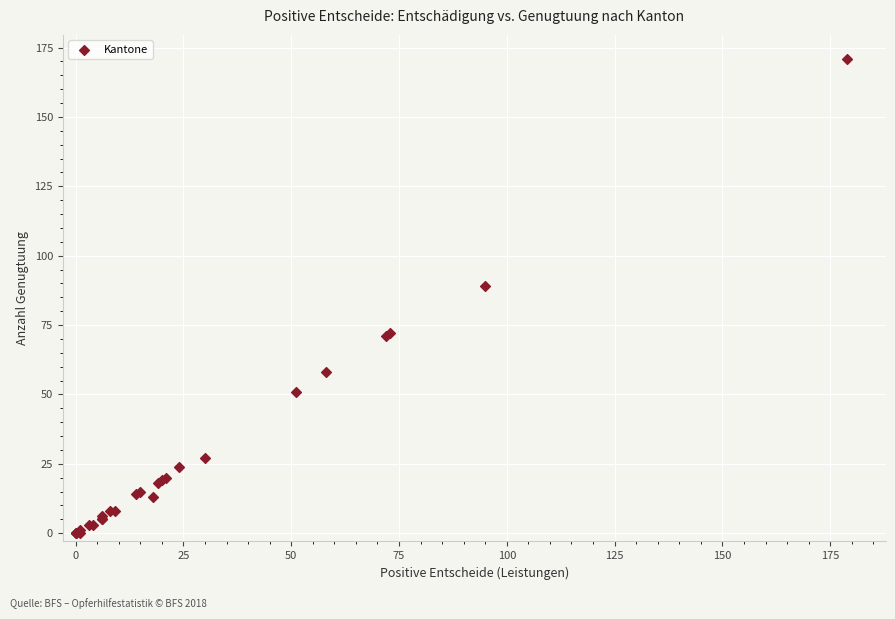

What Y value in the scatter plot is closest to 85?

89